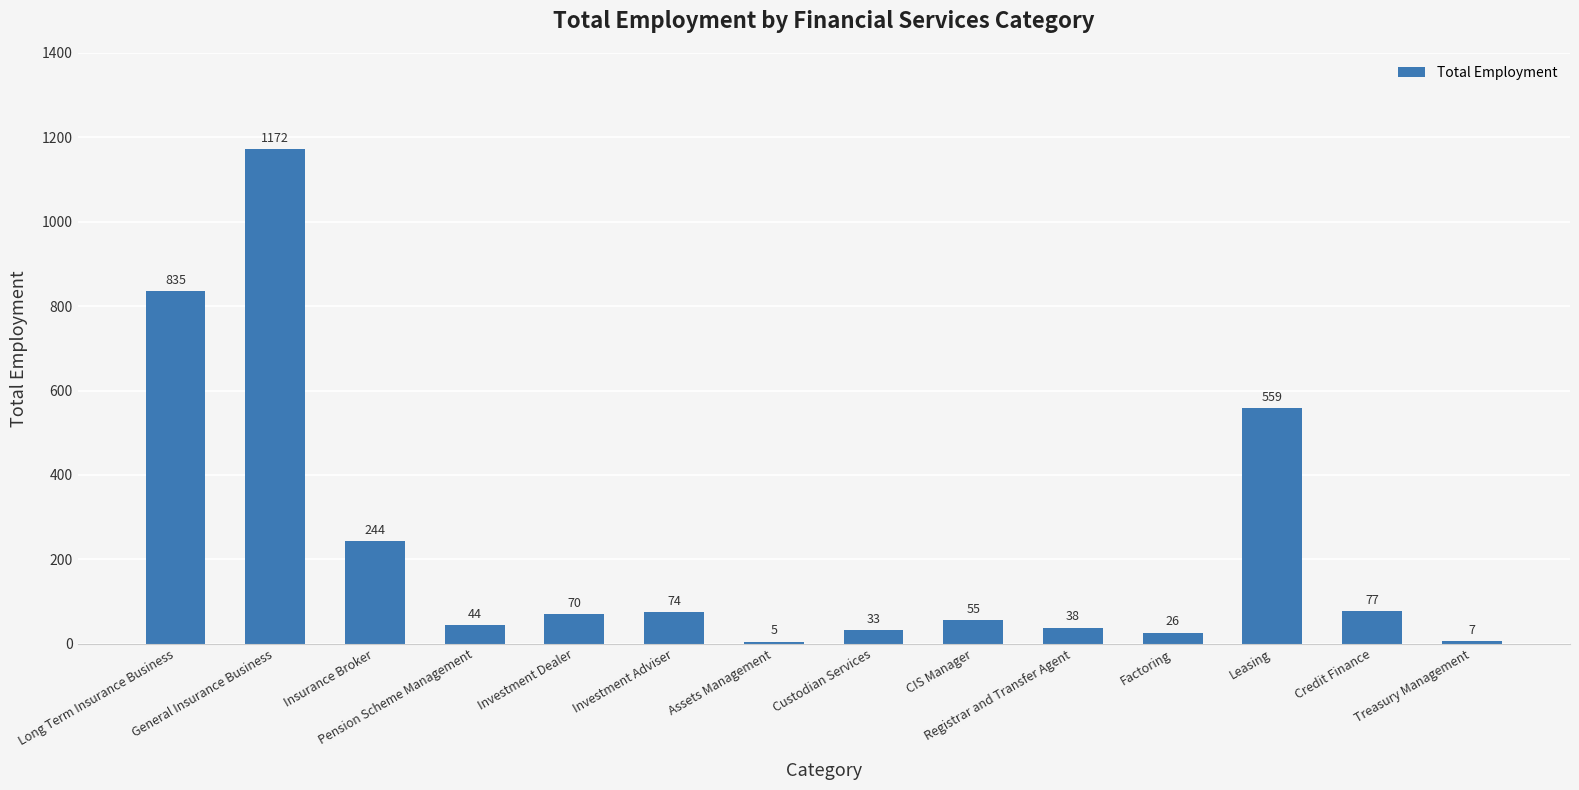

Count the number of categories in the chart.

14